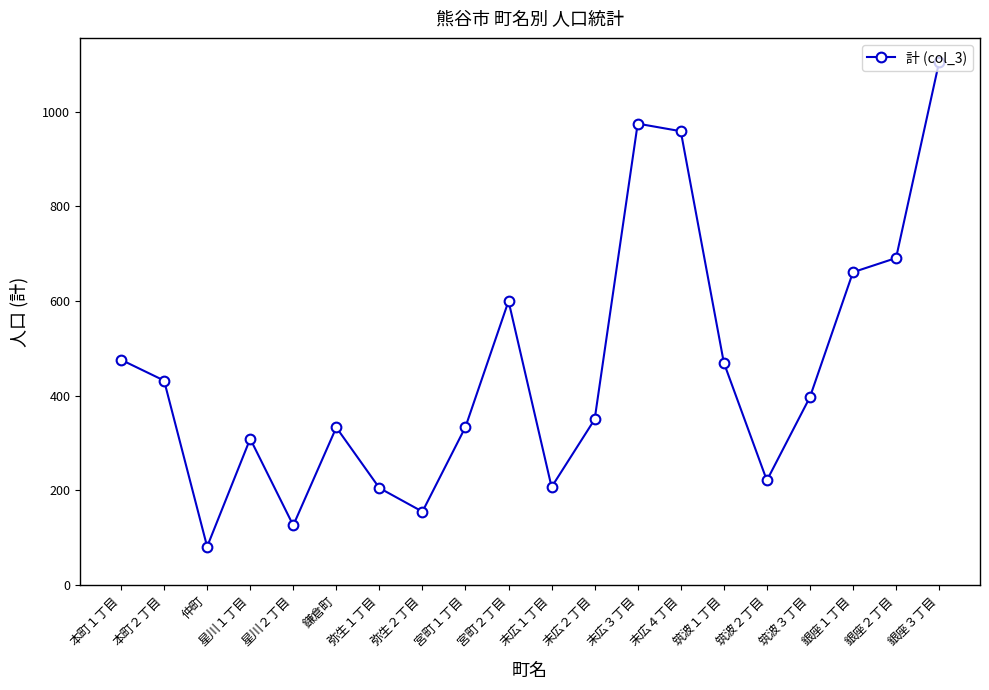

Does the chart display data point markers on the line(s)?

Yes